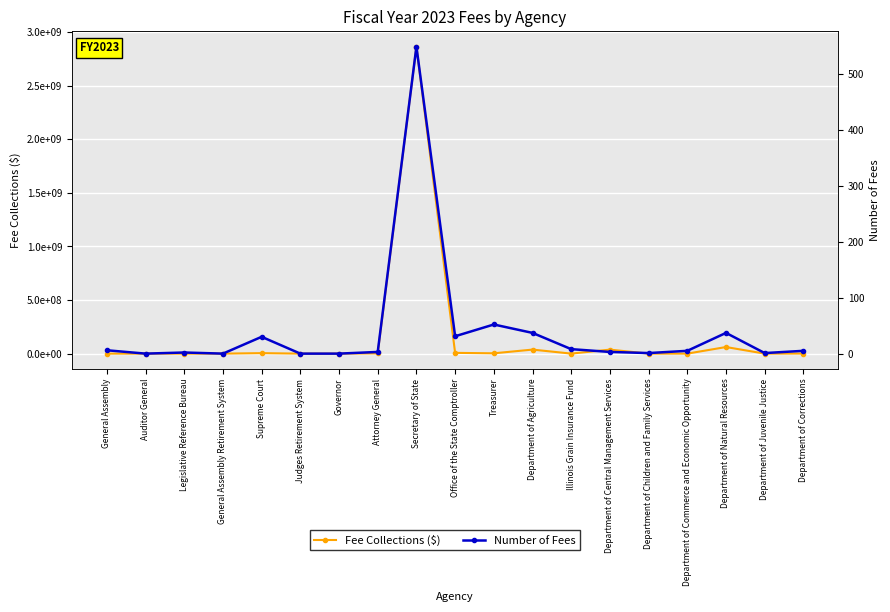

Does the chart display data point markers on the line(s)?

Yes